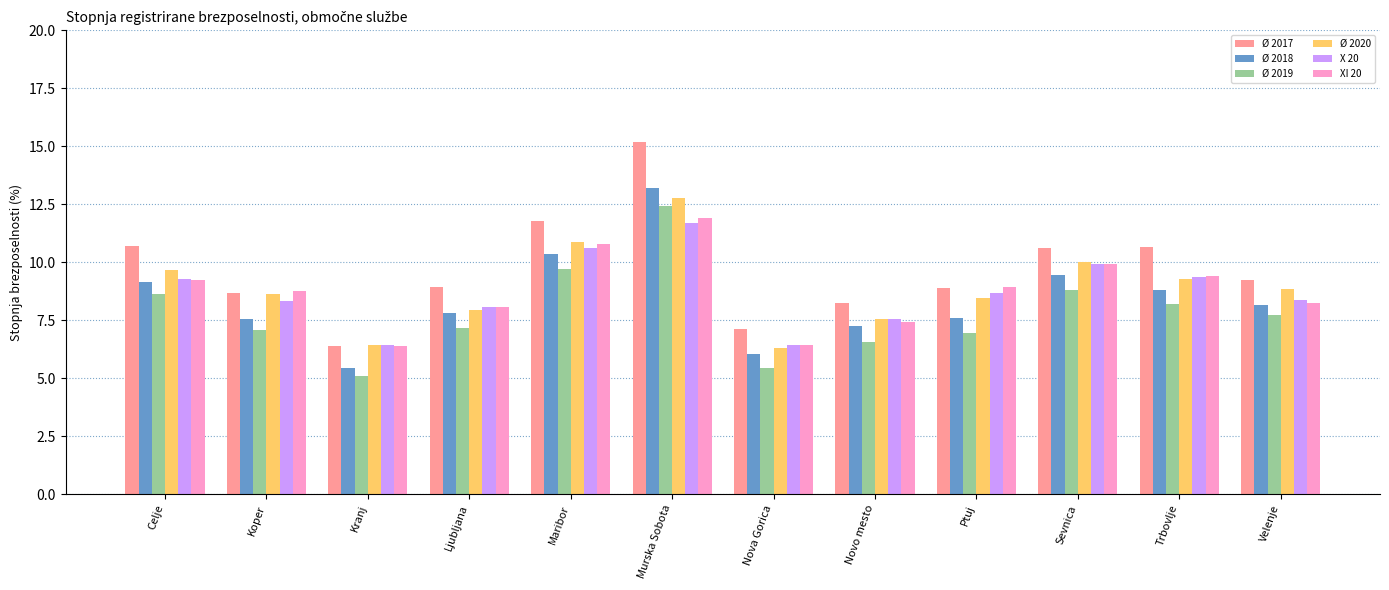

What is the label of the 1st bar from the right?

Velenje